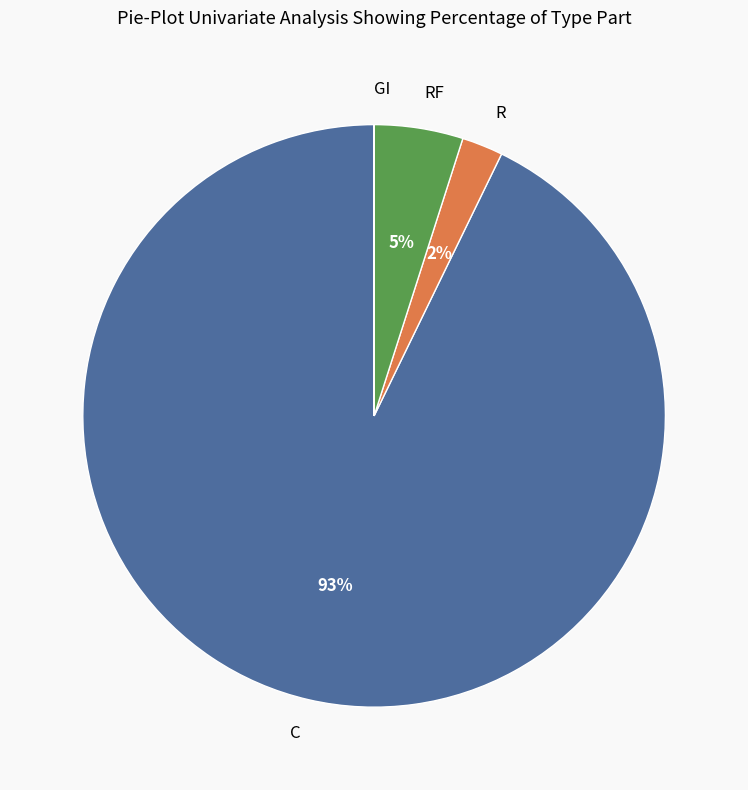

Is C the majority of the pie?

Yes